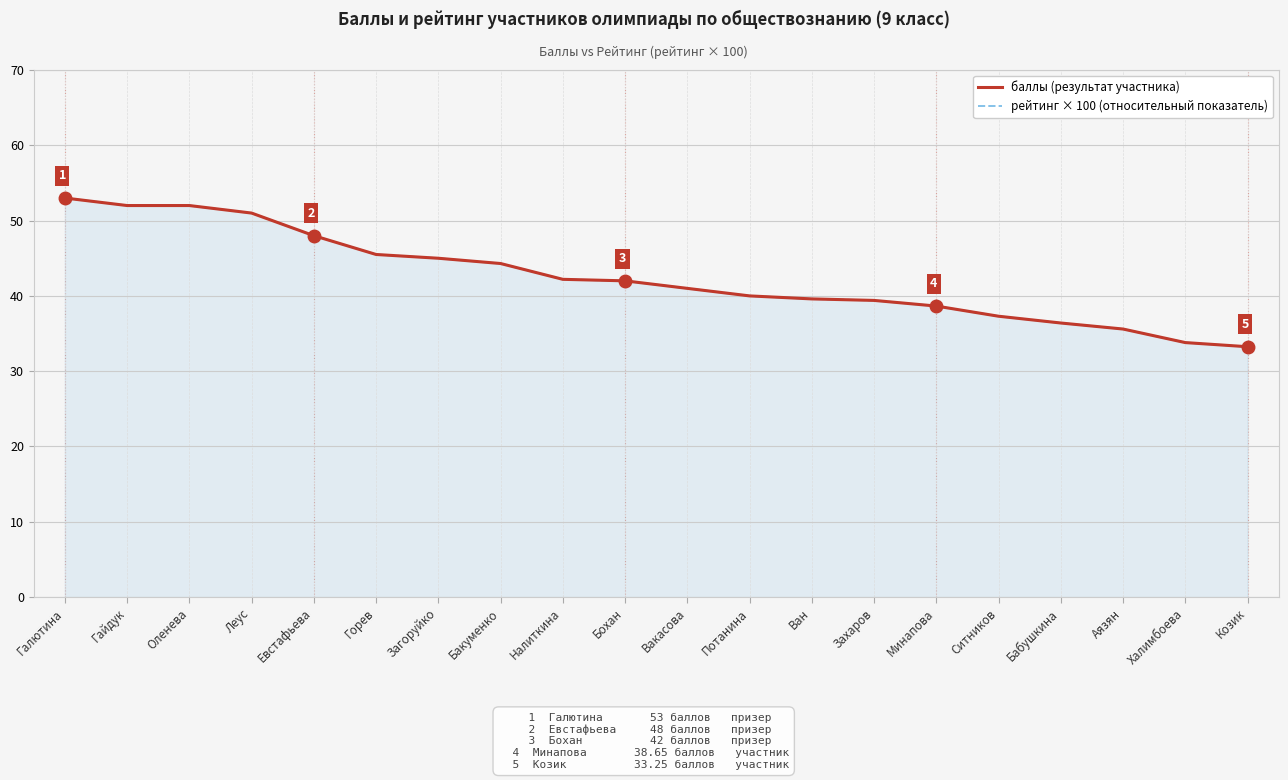

Reading right to left, extract all data points from this chart.

баллы (результат участника): 33.2	33.8	35.6	36.4	37.3	38.6	39.4	39.6	40.0	41.0	42.0	42.2	44.3	45.0	45.5	48.0	51.0	52.0	52.0	53.0
рейтинг × 100 (относительный показатель): 33.2	33.8	35.6	36.4	37.3	38.6	39.4	39.6	40.0	41.0	42.0	42.2	44.3	45.0	45.5	48.0	51.0	52.0	52.0	53.0